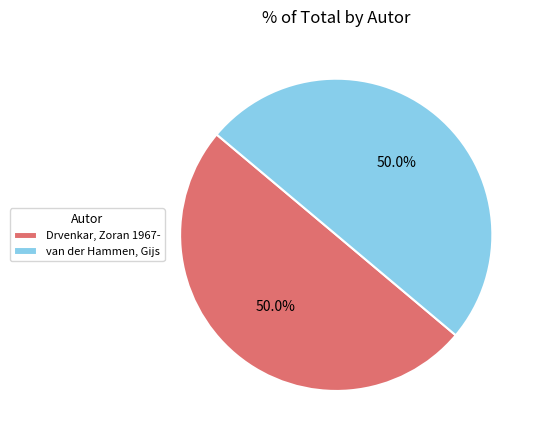

What percentage do Drvenkar, Zoran 1967- and van der Hammen, Gijs together represent?

100.0%